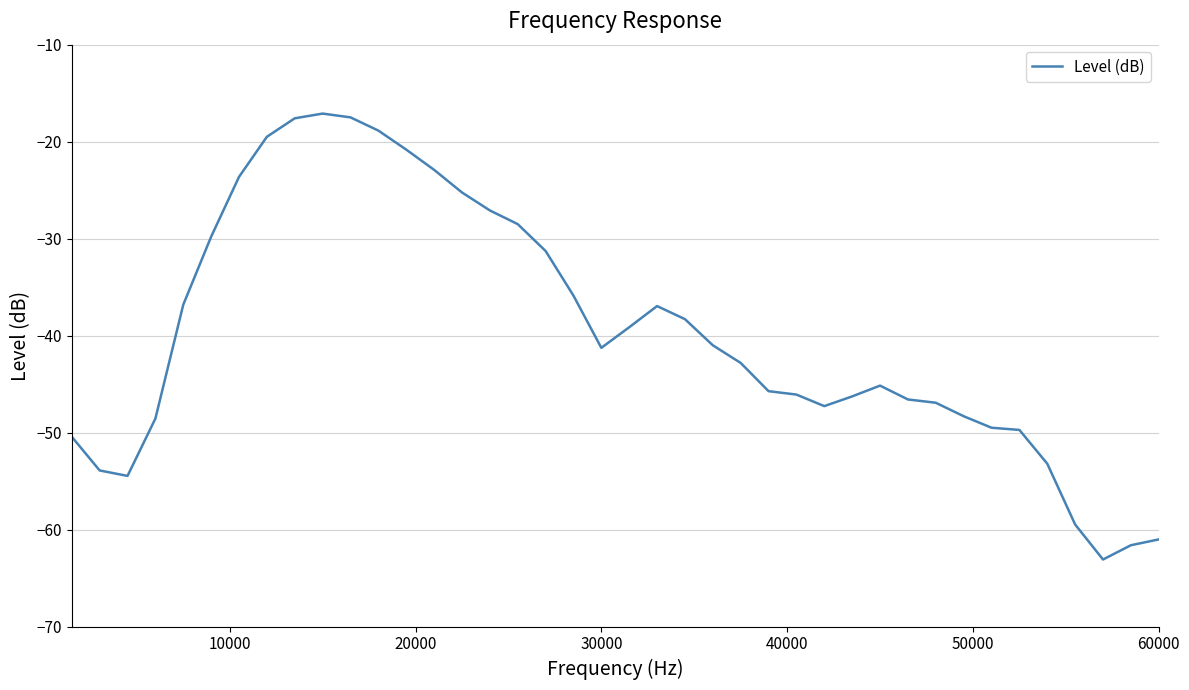

What is the smallest value displayed?

-63.1